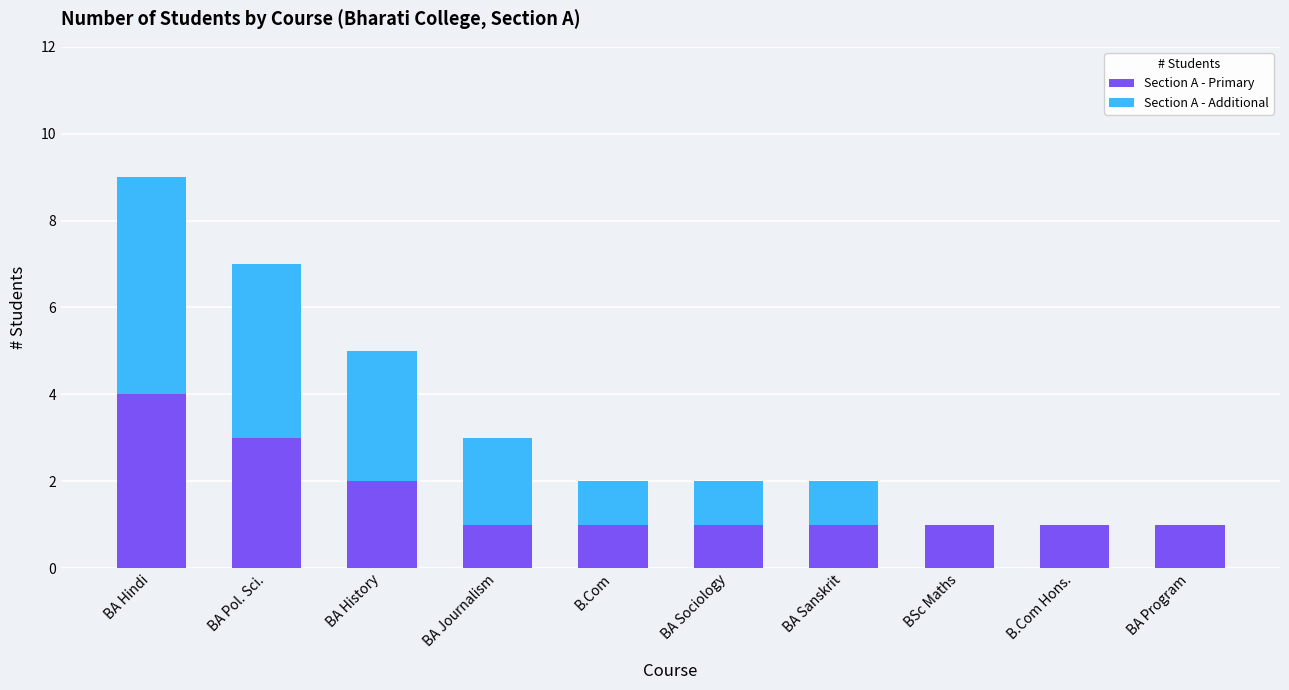

What is the sum of all Section A - Primary values?

16